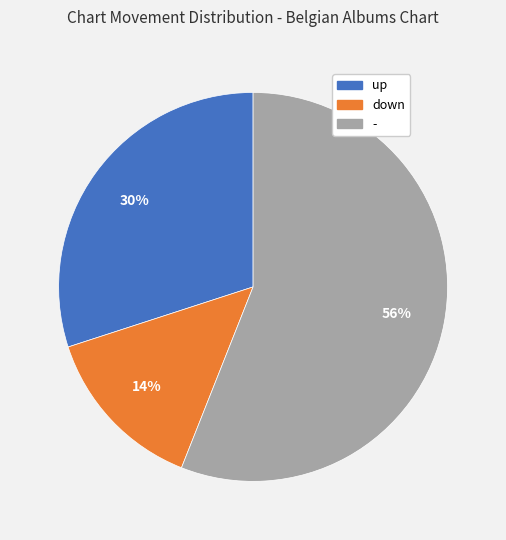

Count the number of slices in the pie.

3